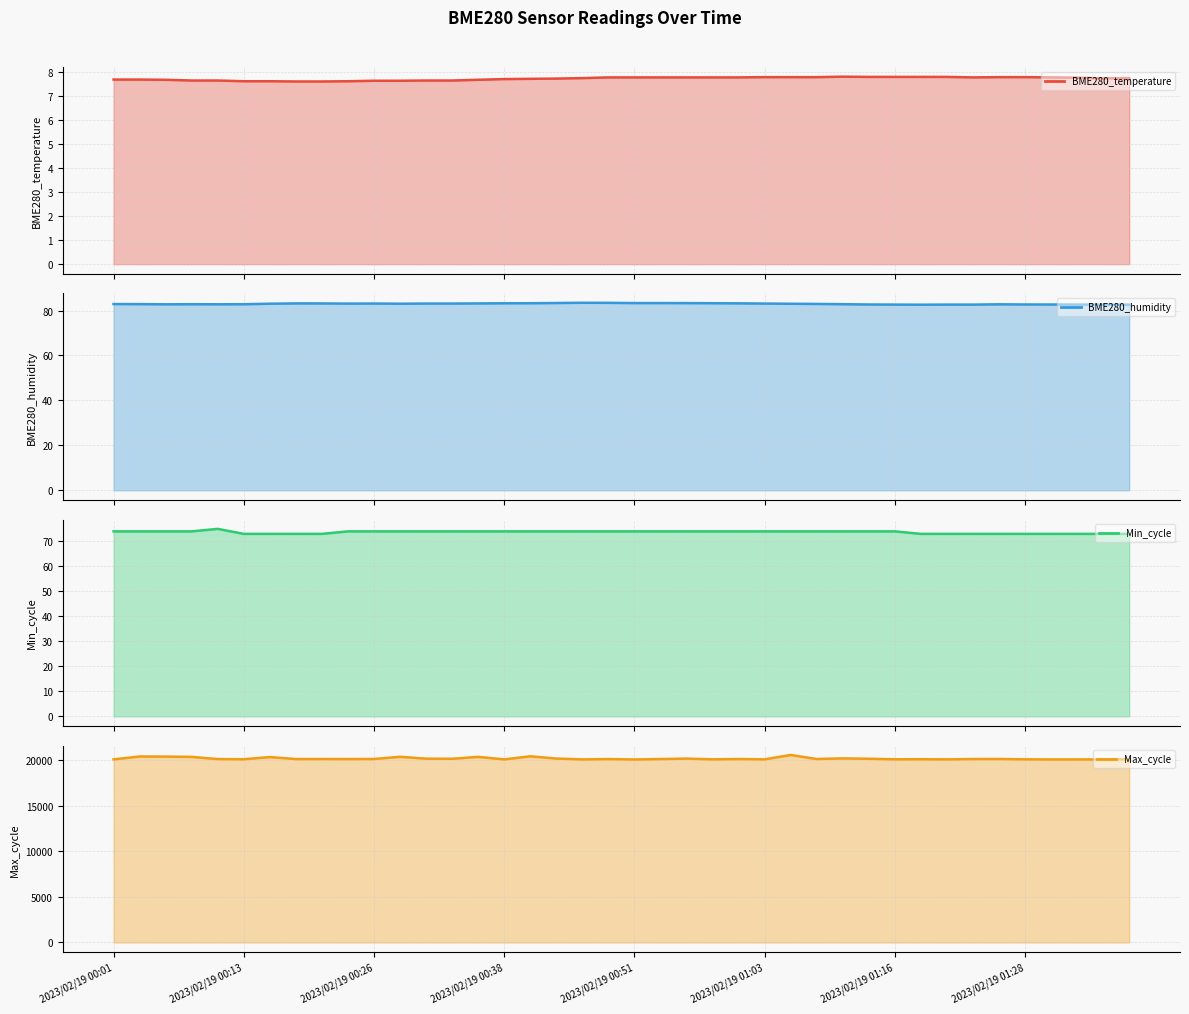

What is the greatest value displayed?

20590.0